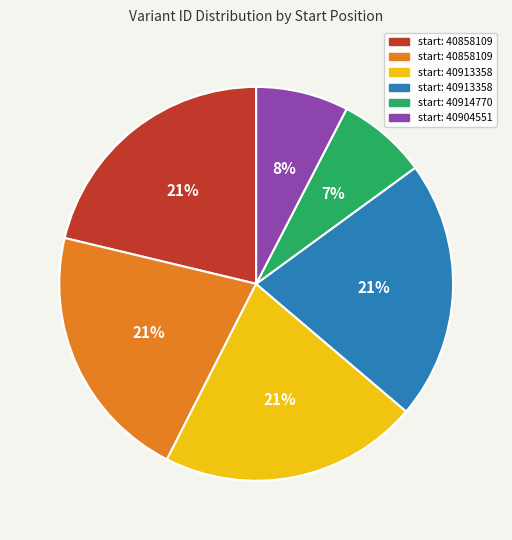

Is there any slice that represents more than half of the pie?

No